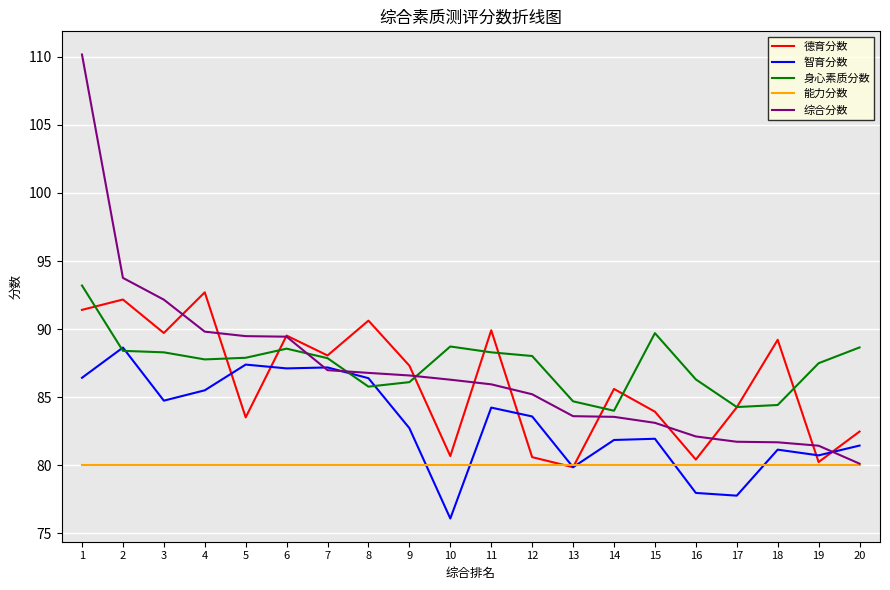

Which series has the widest spread of values?

综合分数